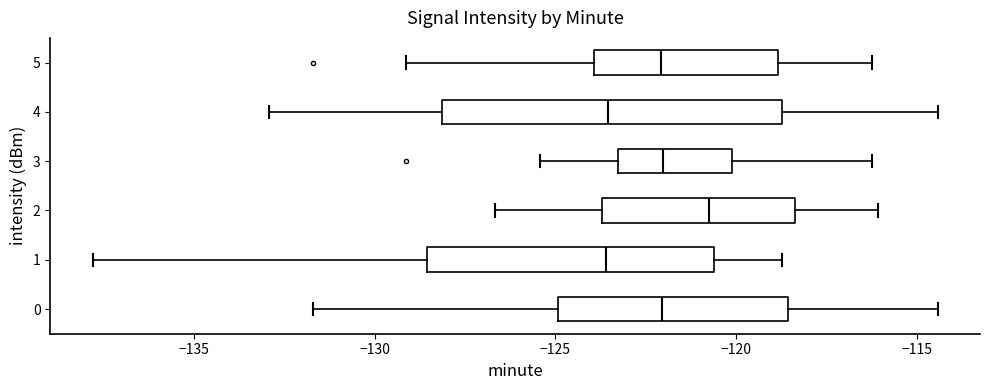

Comparing the boxes themselves (not the whiskers), which one is the widest?

4